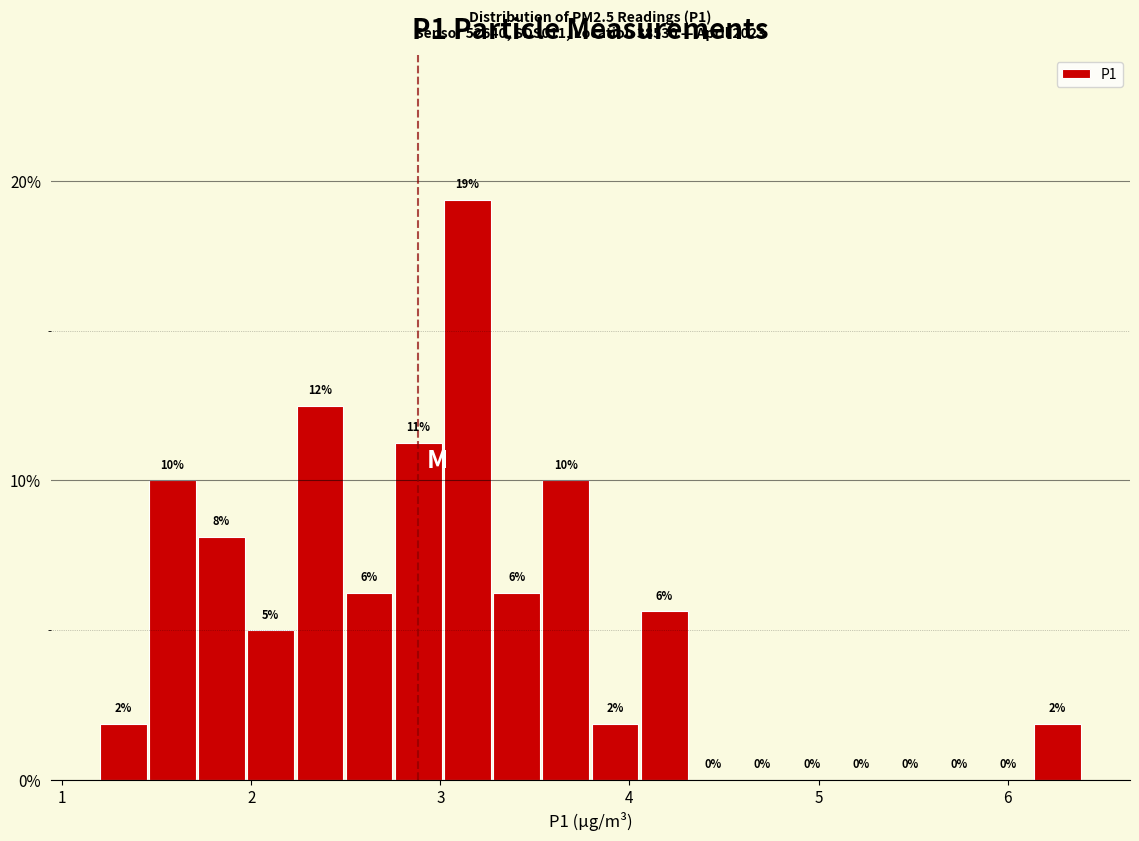

Around what value on the x-axis is the tallest bar? Give the approximate position of its centre, as read against the axis.

3.1